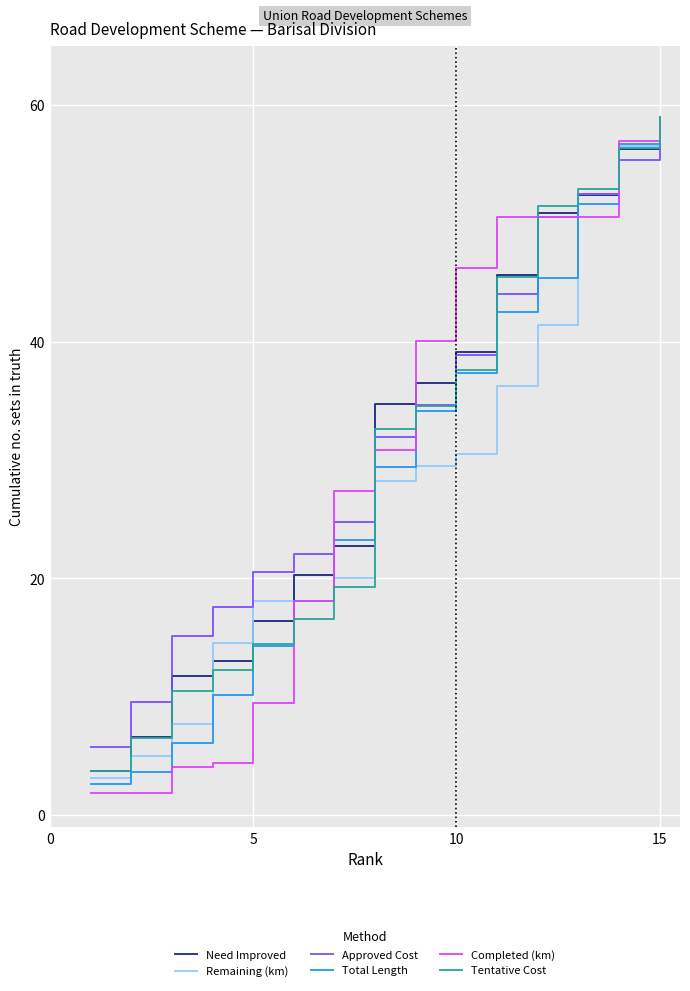

True or false: Tentative Cost and Approved Cost cross at least once.

True